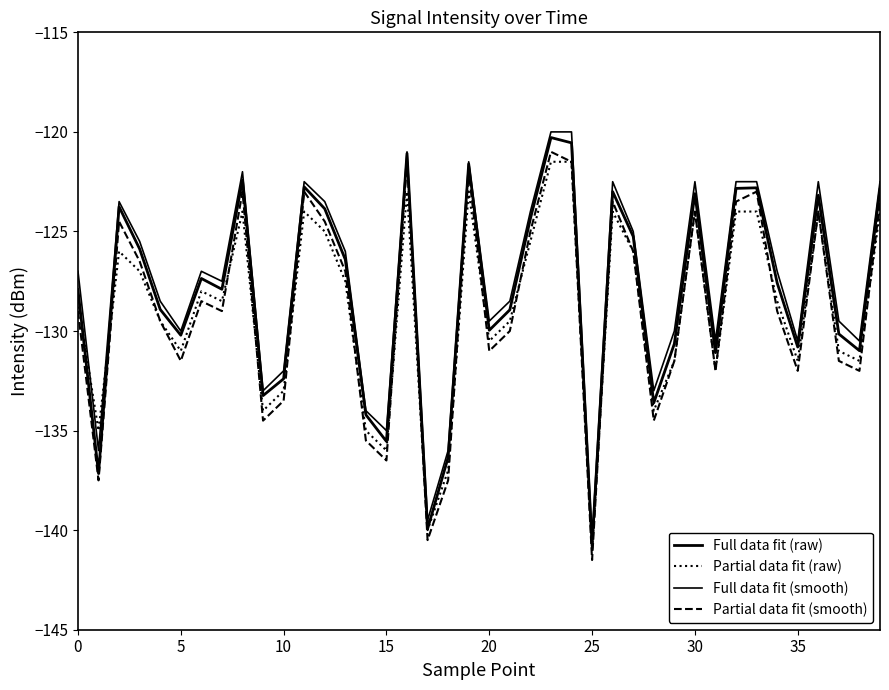

What is the label of the 34th point from the left?

33